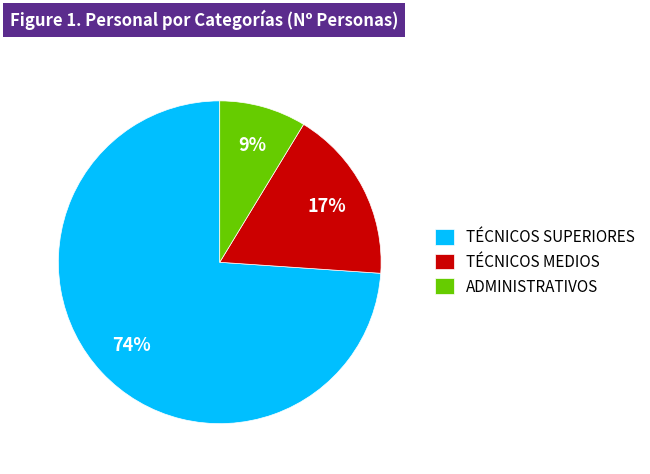

Which slice represents more than half of the pie?

TÉCNICOS SUPERIORES